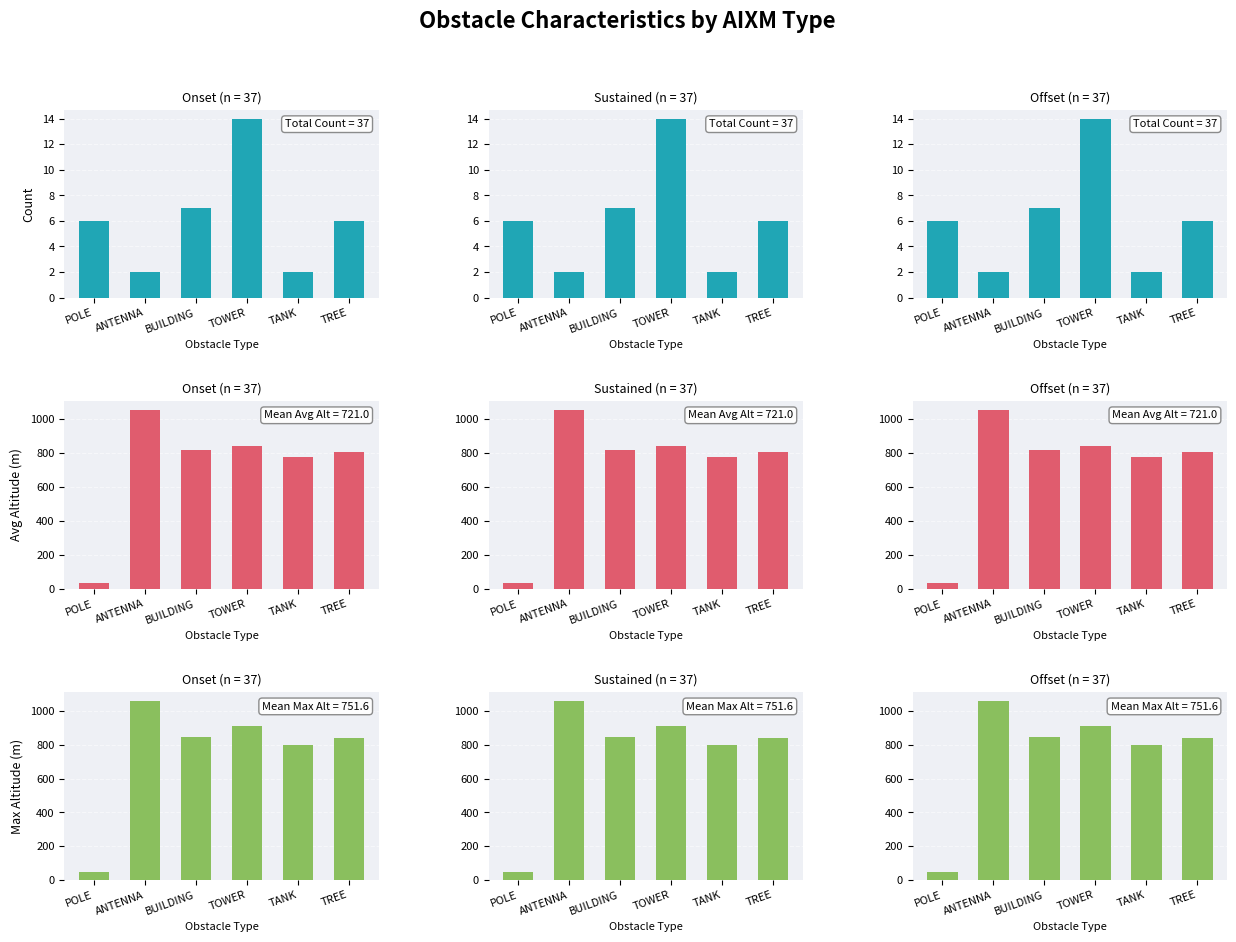

Where is Count nearest to the value 8?

BUILDING